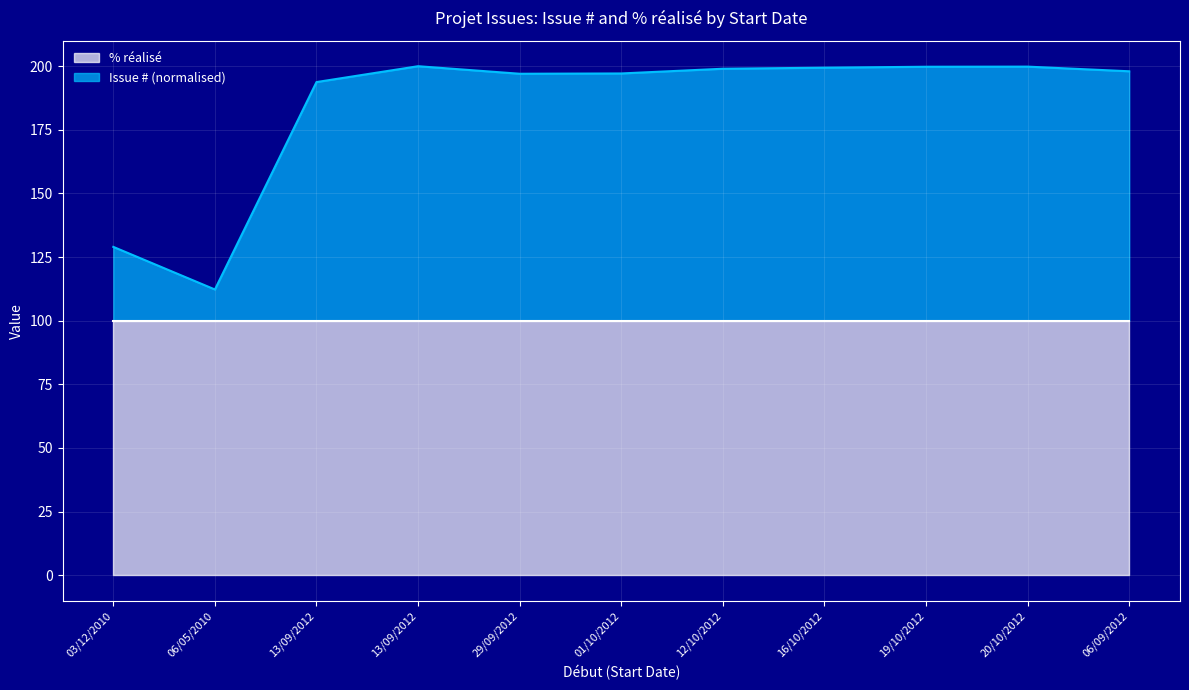

Where does the data first go above 198?

13/09/2012